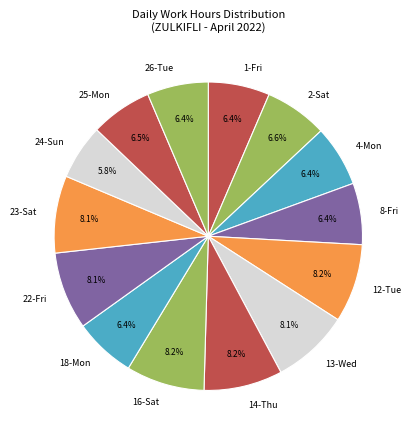

Is the sum of 24-Sun and 2-Sat greater than half?

No